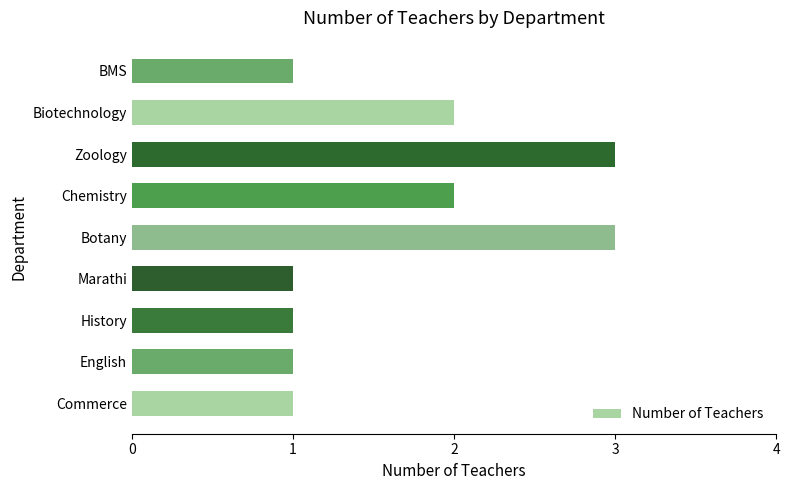

Is it true that the value at Botany is 2?

False